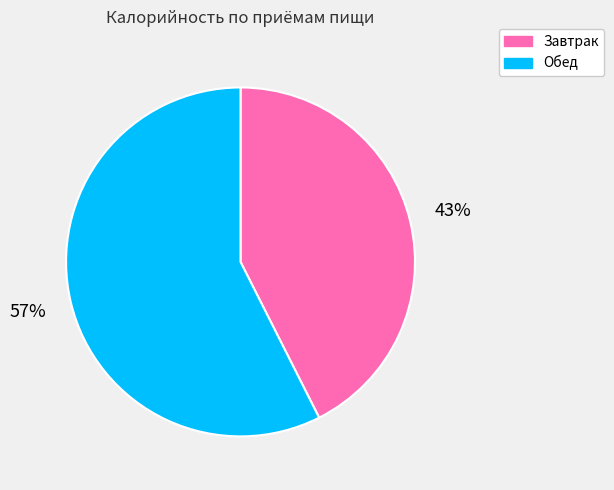

Rank the categories by value from highest to lowest.

Обед, Завтрак